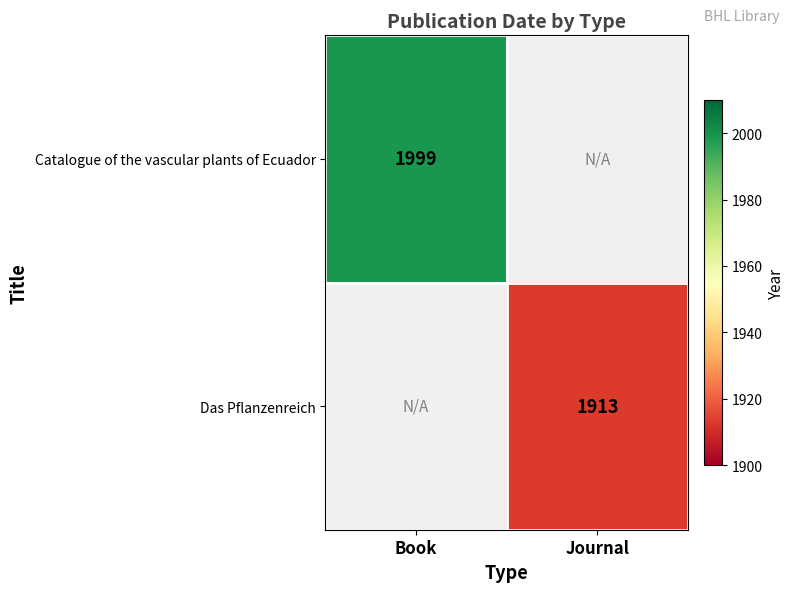

Is it true that Das Pflanzenreich equals 1913 at Journal?

True